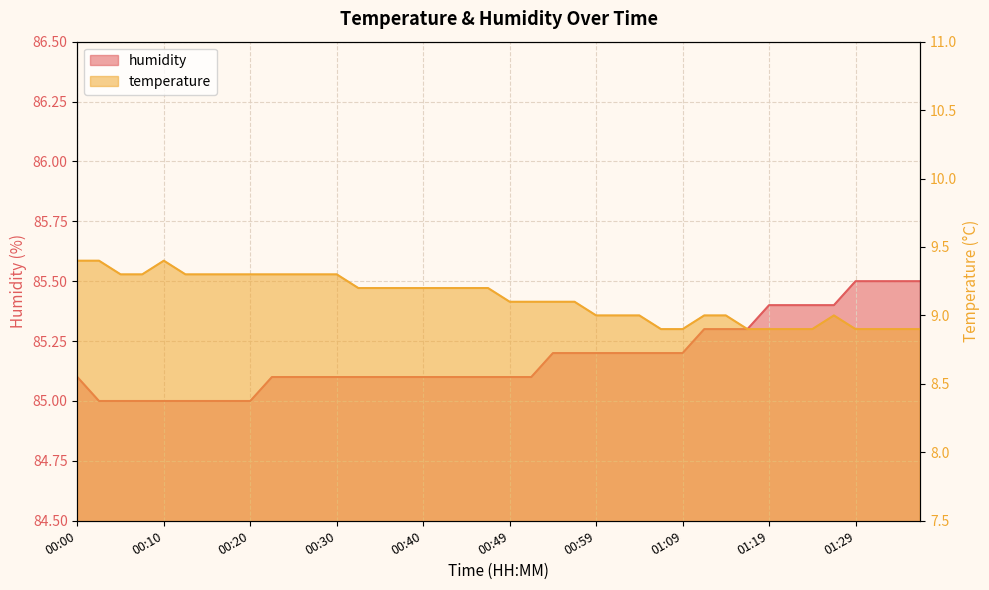

At how many categories does at least one series exceed 54?

40